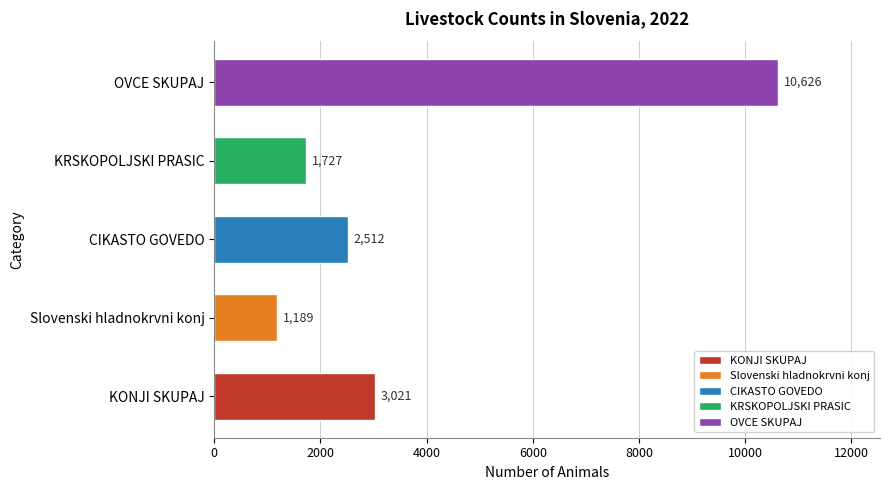

What value does the data have at OVCE SKUPAJ?

10626